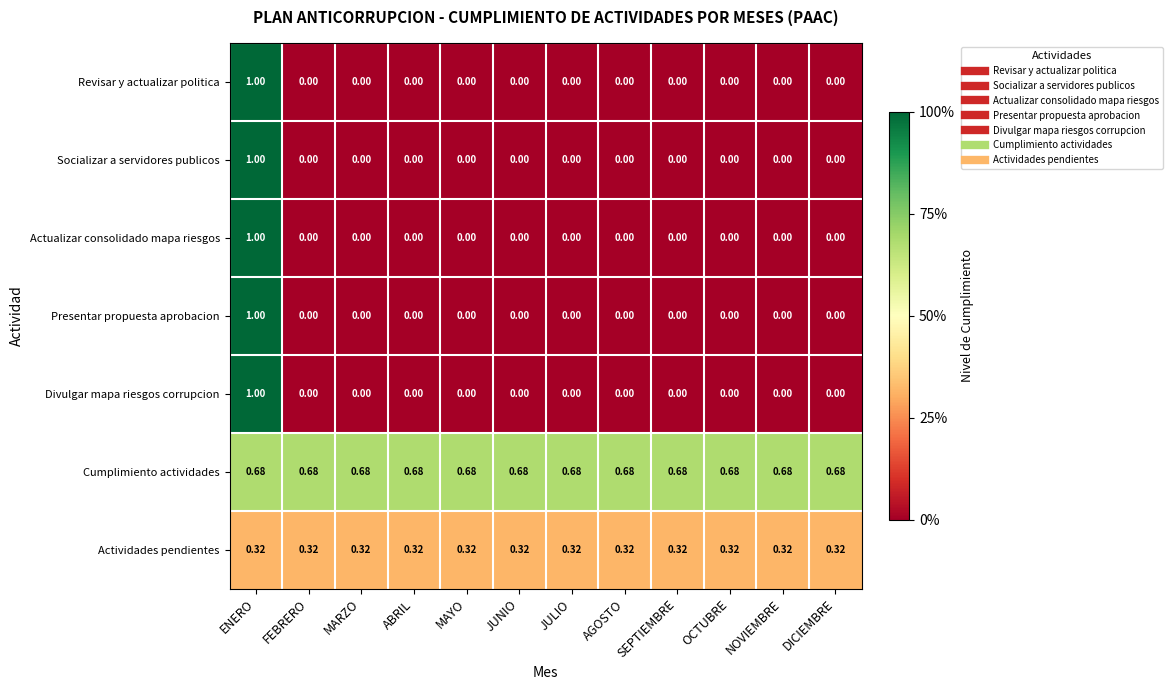

Is the value of Revisar y actualizar politica at MAYO greater than the value of Actividades pendientes at MARZO?

No